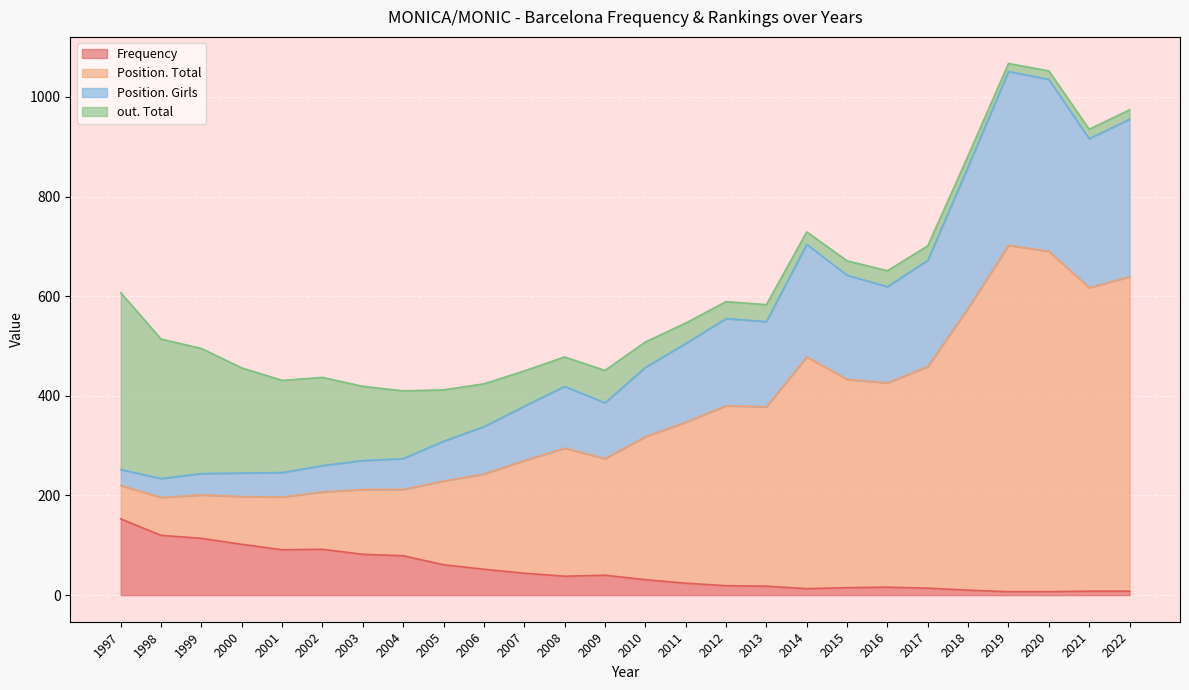

Which series has the largest total across all categories?

Position. Total